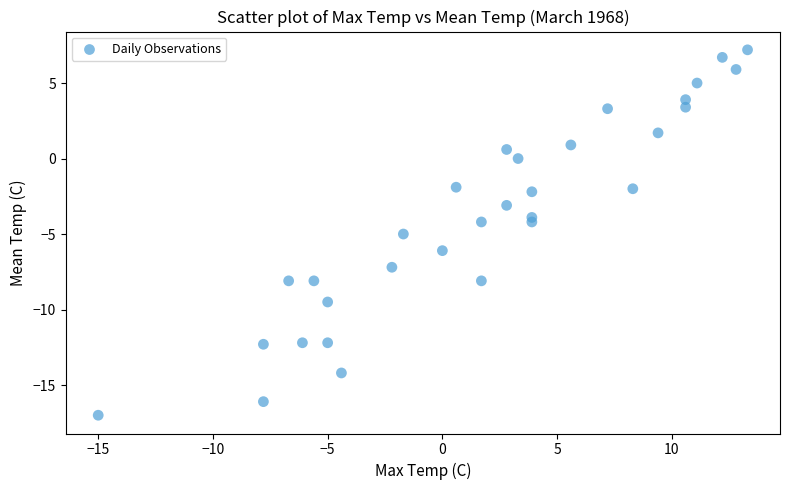

What is the range of X values (max minus min)?

28.3